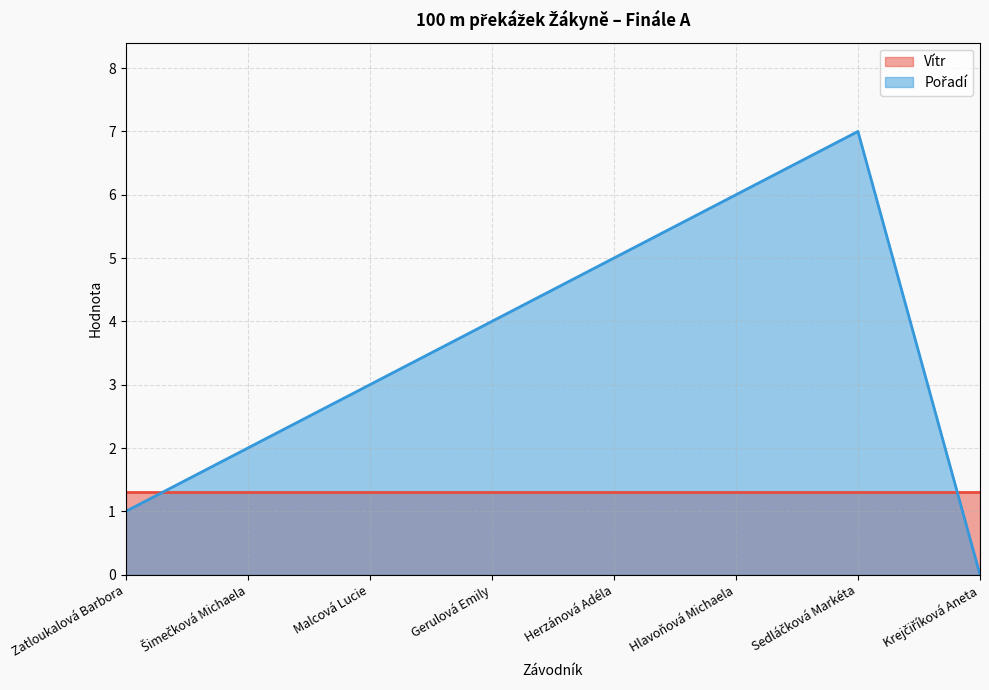

Does the chart display data point markers on the line(s)?

No